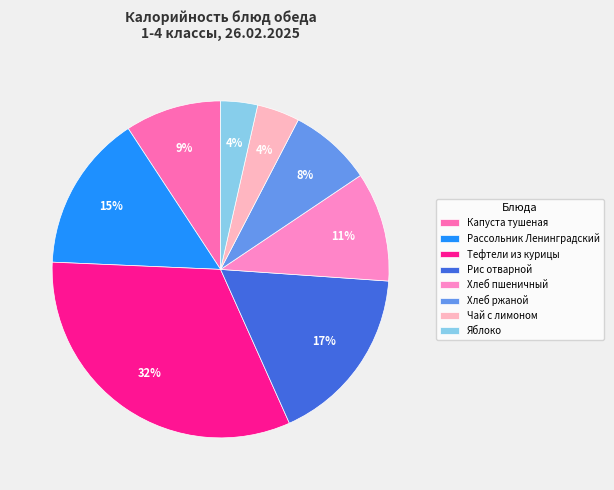

Which category has the smallest portion of the pie?

Яблоко